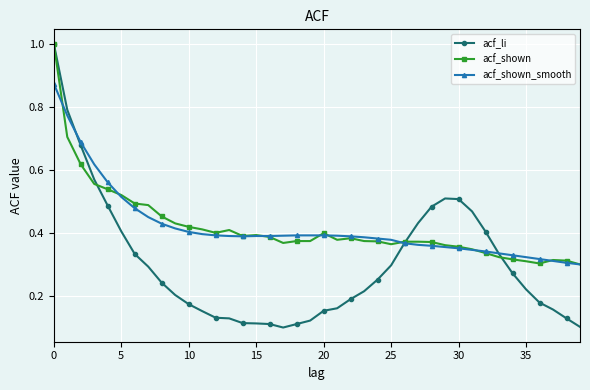

At how many categories does at least one series exceed 0?

40